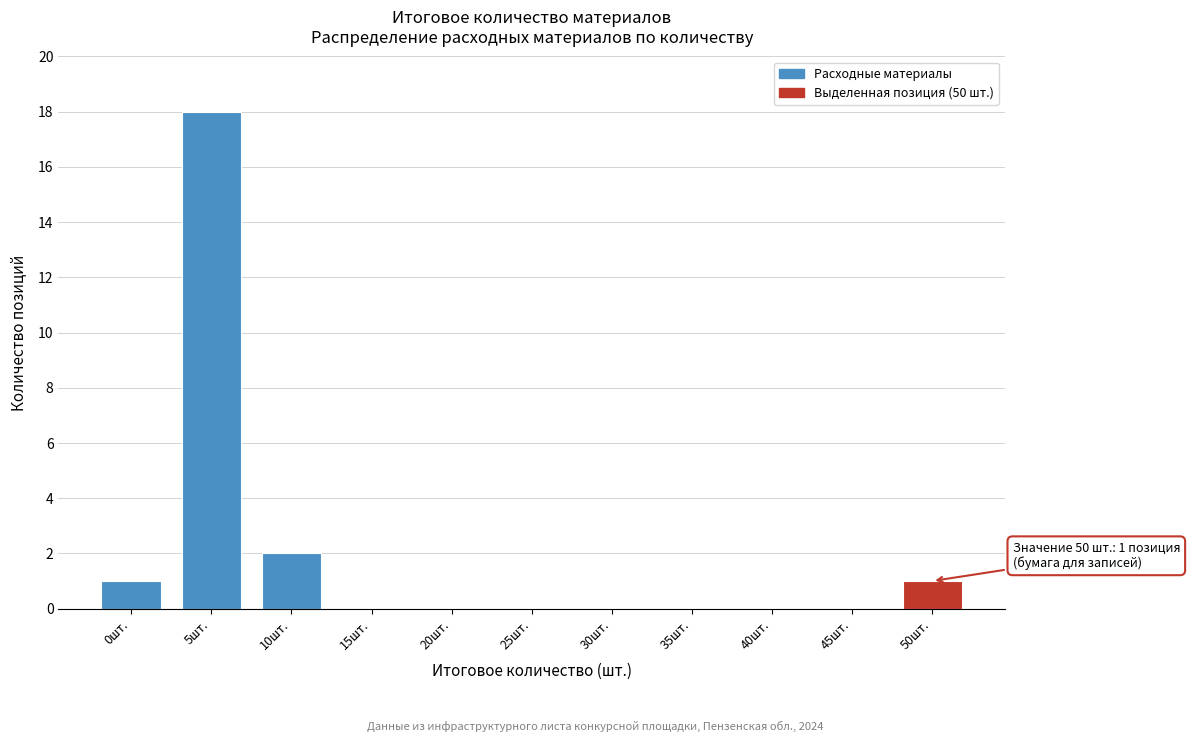

Reading left to right, what are all the values shown in this chart?

0шт.=1	5шт.=18	10шт.=2	15шт.=0	20шт.=0	25шт.=0	30шт.=0	35шт.=0	40шт.=0	45шт.=0	50шт.=1